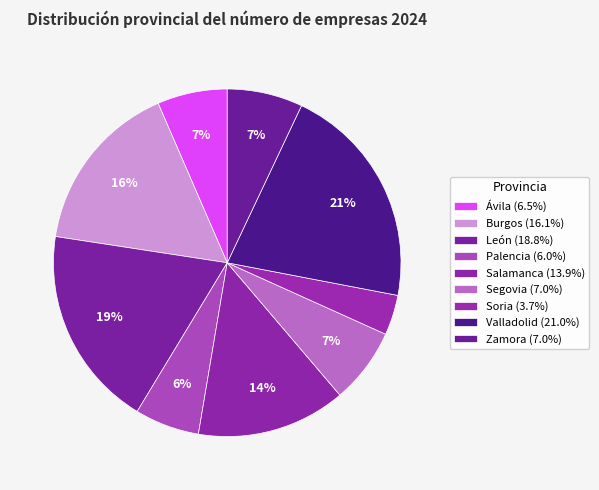

How many segments does this pie chart have?

9